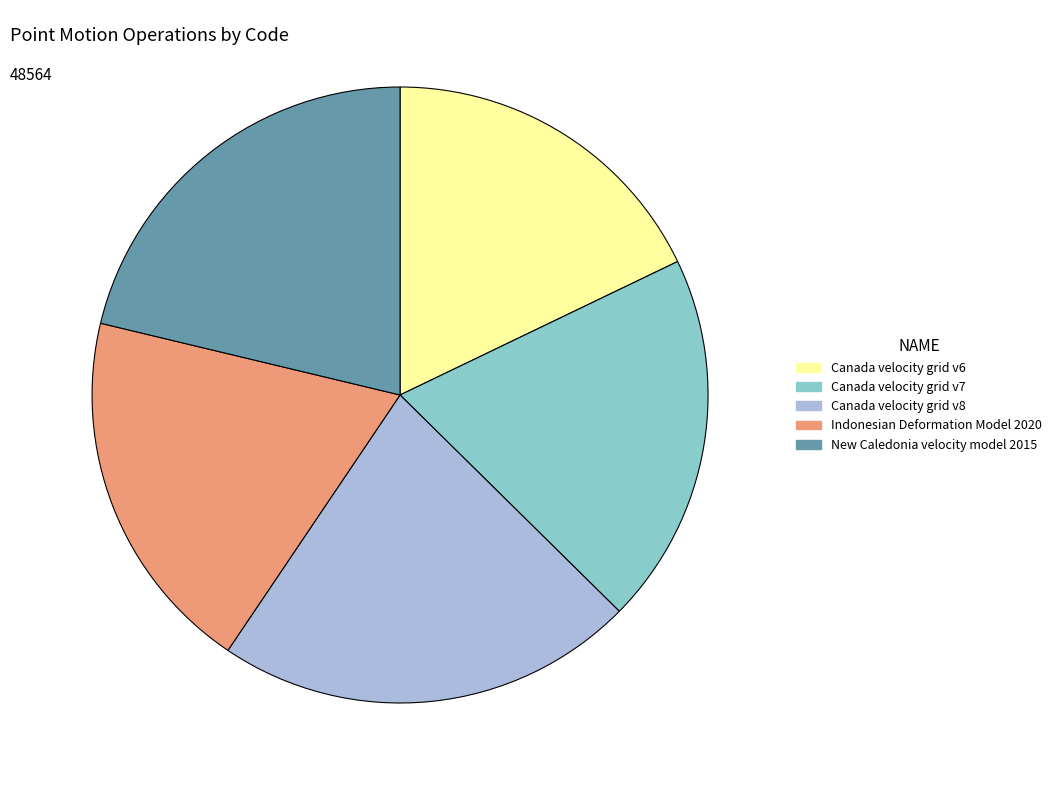

Which has a higher value, New Caledonia velocity model 2015 or Indonesian Deformation Model 2020?

New Caledonia velocity model 2015